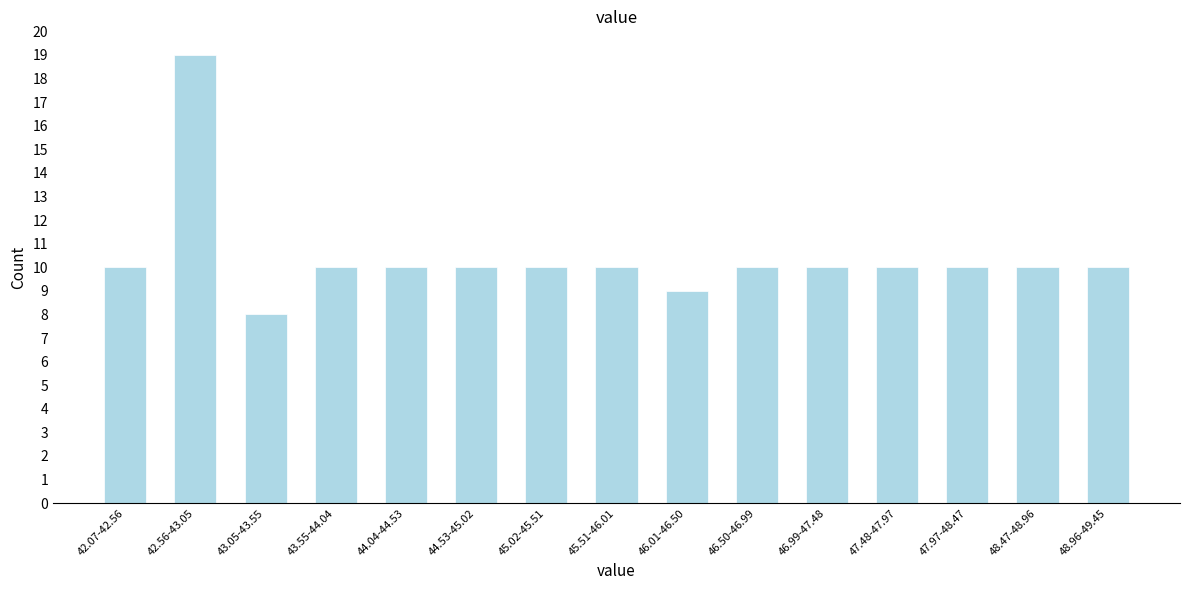

Reading right to left, list all the values displayed in this chart.

48.96-49.45=10	48.47-48.96=10	47.97-48.47=10	47.48-47.97=10	46.99-47.48=10	46.50-46.99=10	46.01-46.50=9	45.51-46.01=10	45.02-45.51=10	44.53-45.02=10	44.04-44.53=10	43.55-44.04=10	43.05-43.55=8	42.56-43.05=19	42.07-42.56=10